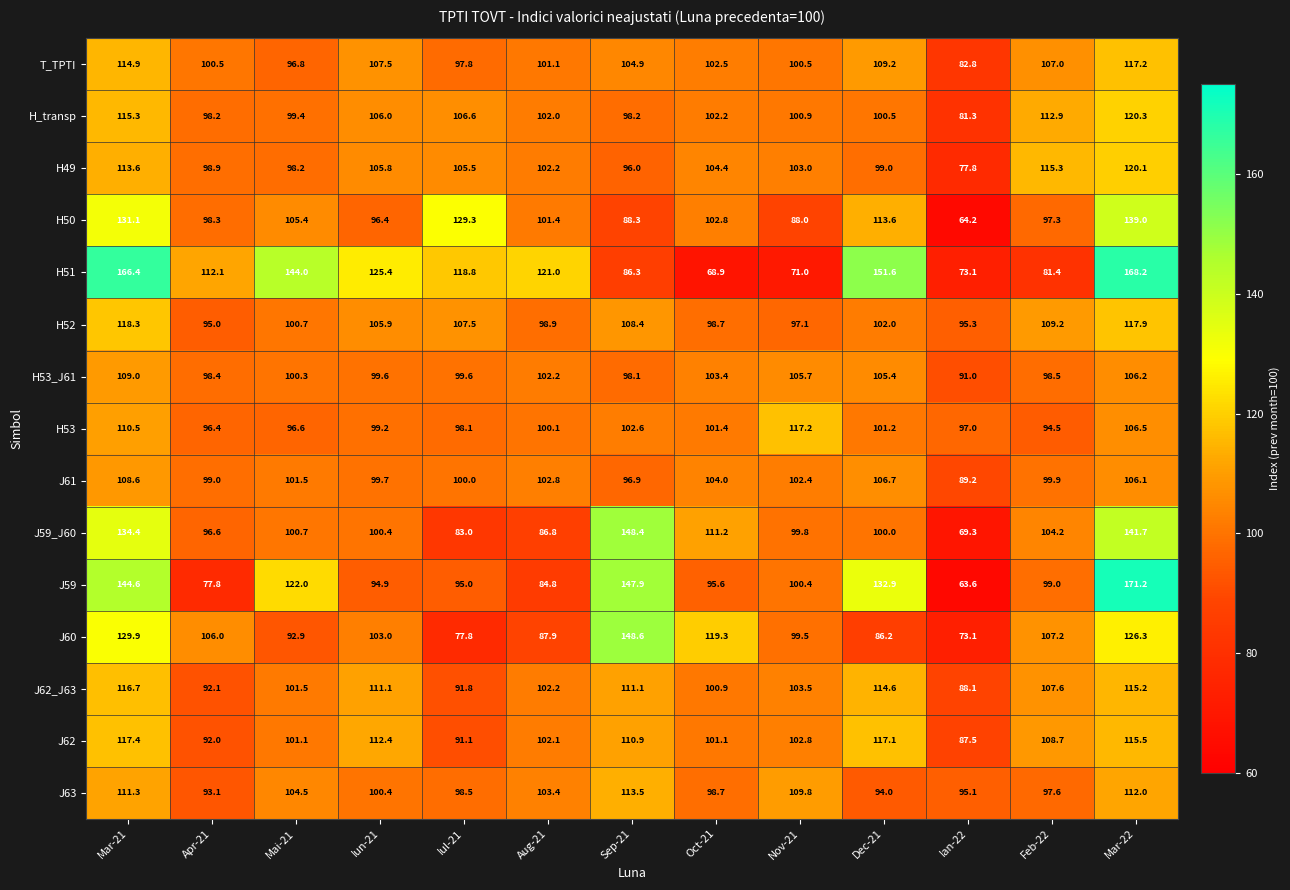

At Iul-21, list the series in order from smallest to largest.

J60, J59_J60, J62, J62_J63, J59, T_TPTI, H53, J63, H53_J61, J61, H49, H_transp, H52, H51, H50